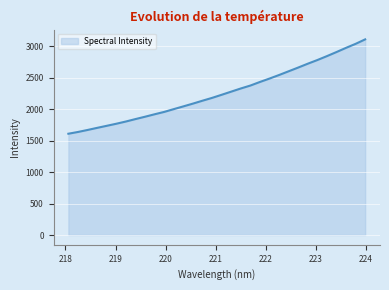

What is the smallest value displayed?

1609.8